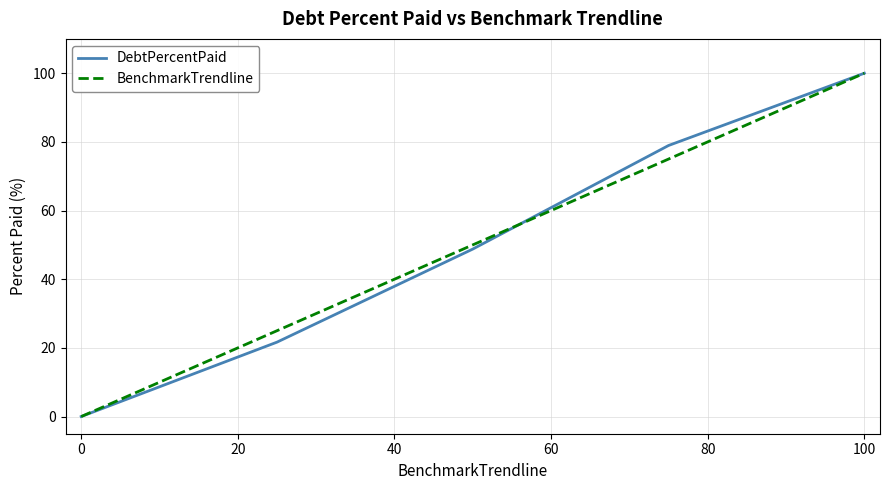

What is the maximum value shown in the chart?

100.0